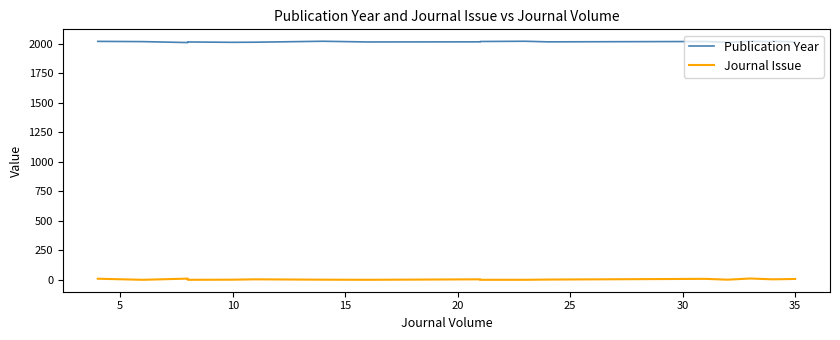

What is the spread (max minus min) of values at 35?

2009